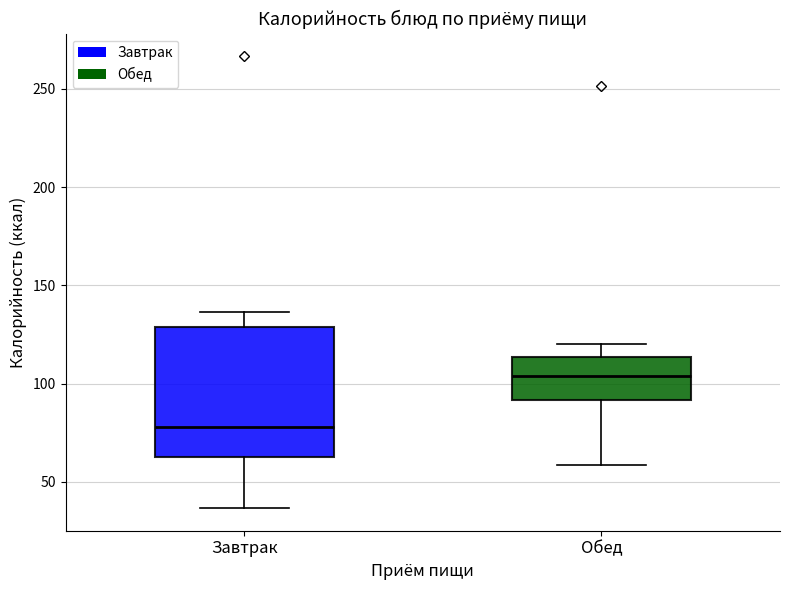

Where does the lower whisker of the box for Завтрак end on the y-axis? The values are not printed on the chart, so give them approximately, as read against the axis.

35